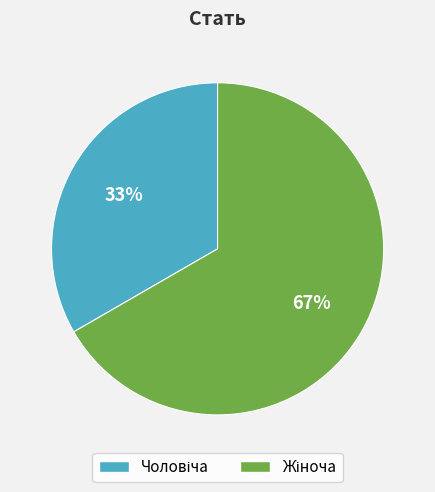

To the nearest percent, what is the average slice percentage?

50%